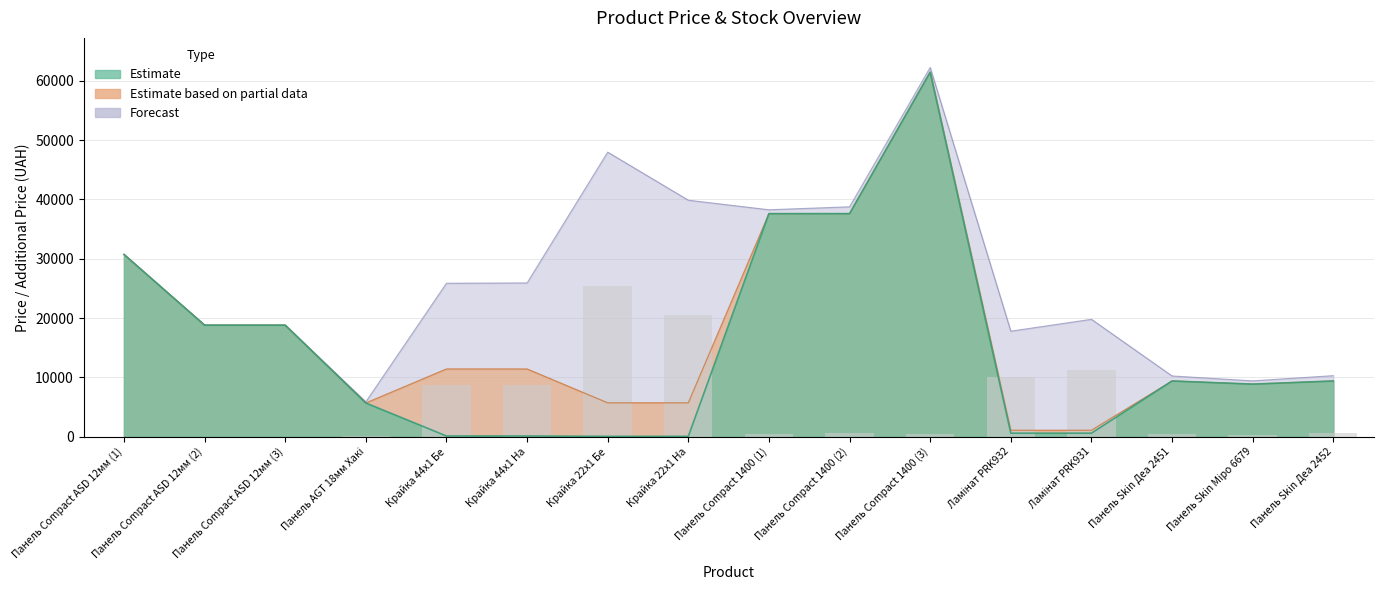

At how many categories does at least one series exceed 32375?

3